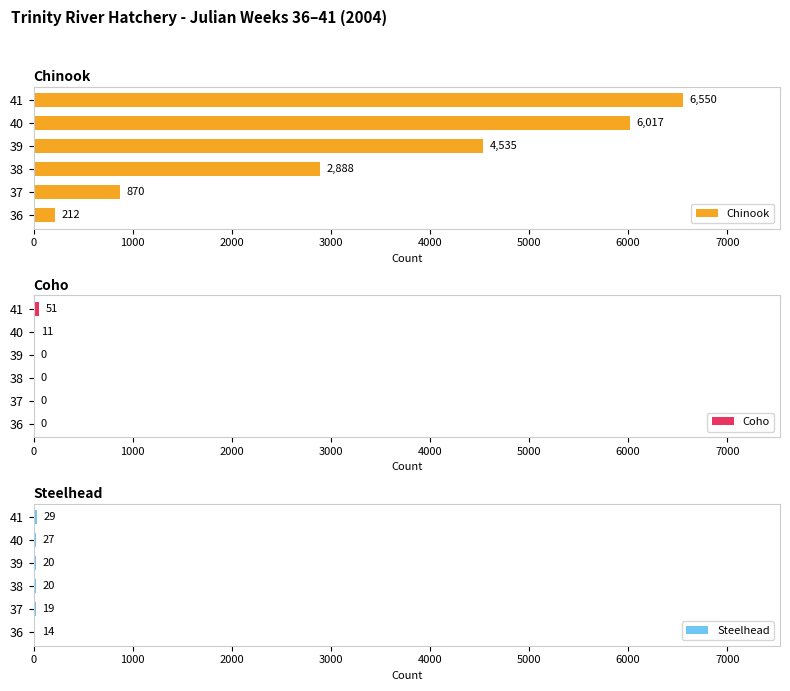

Is it true that Coho equals 0 at 36?

True